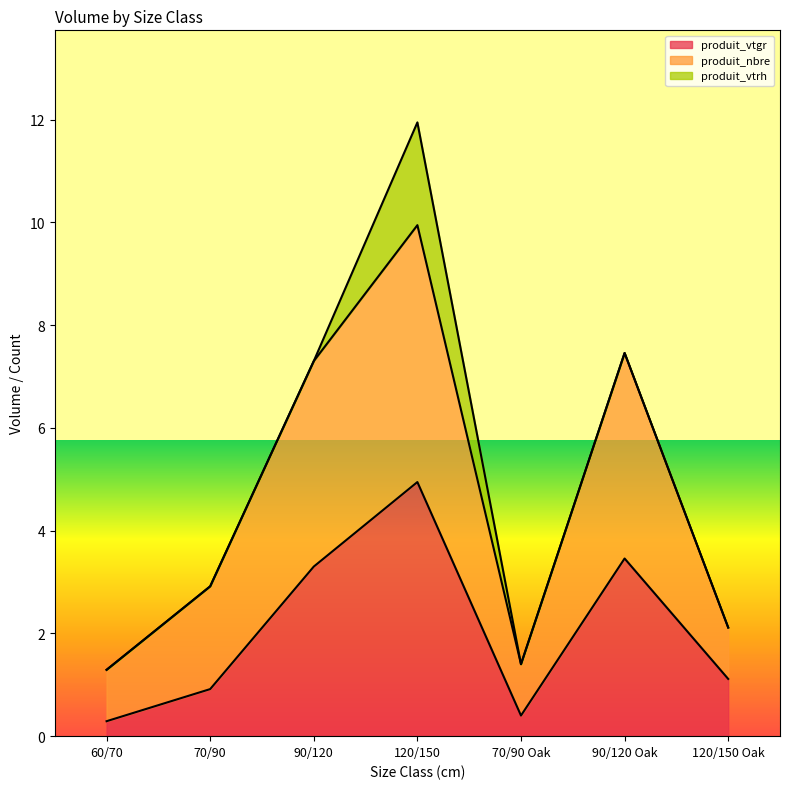

What is the difference between the maximum and minimum values in the produit_nbre series?

8.7